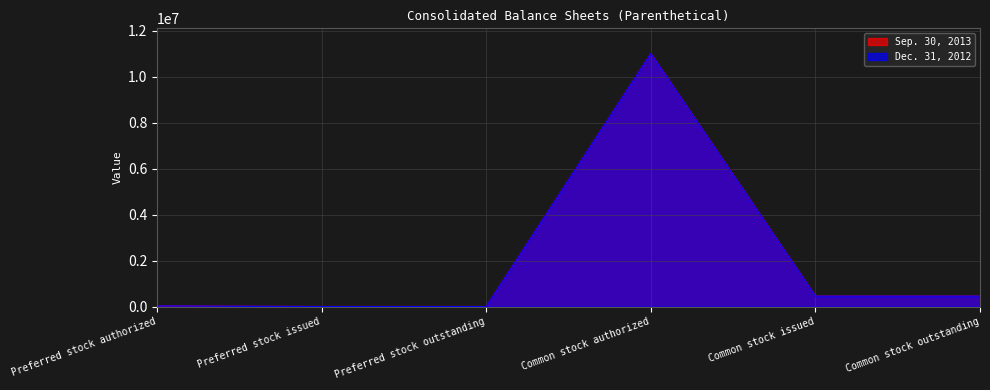

Which series has the largest total across all categories?

Sep. 30, 2013